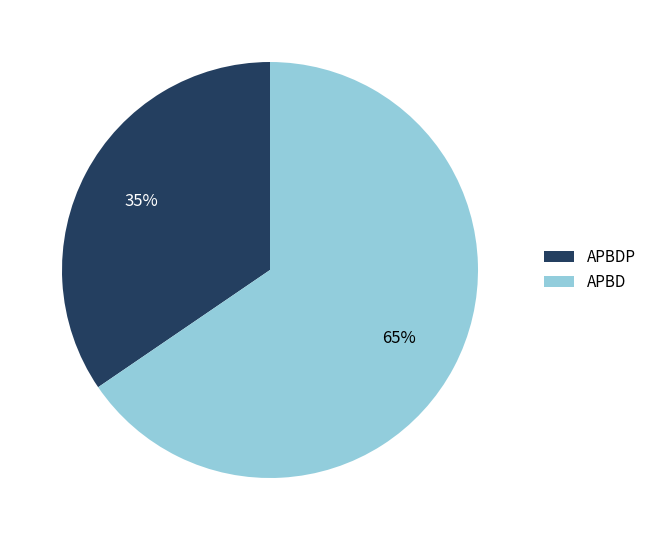

To the nearest percent, what is the combined percentage of APBD and APBDP?

100%